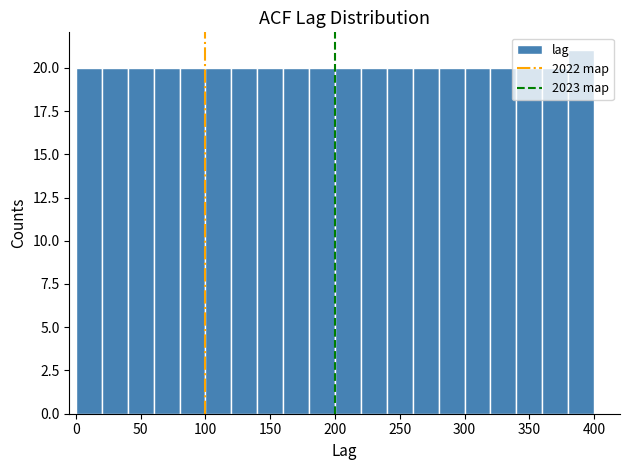

Reading left to right, list every bar in this chart as the range it spans on the x-axis followed by its height. The values are not printed on the chart, so give them approximately, as read against the axis.

0 to 20: 20
20 to 40: 20
40 to 60: 20
60 to 80: 20
80 to 100: 20
100 to 120: 20
120 to 140: 20
140 to 160: 20
160 to 180: 20
180 to 200: 20
200 to 220: 20
220 to 240: 20
240 to 260: 20
260 to 280: 20
280 to 300: 20
300 to 320: 20
320 to 340: 20
340 to 360: 20
360 to 380: 20
380 to 400: 21